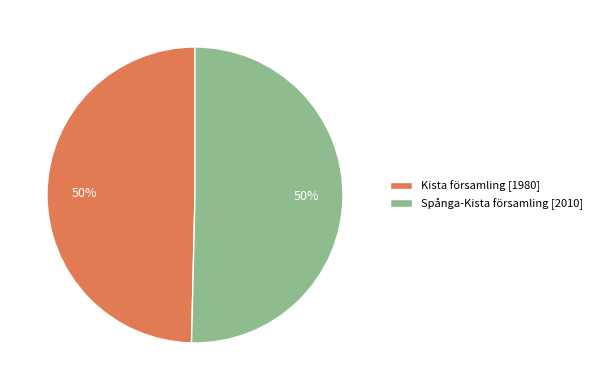

To the nearest percent, what portion does Spånga-Kista församling represent?

50%